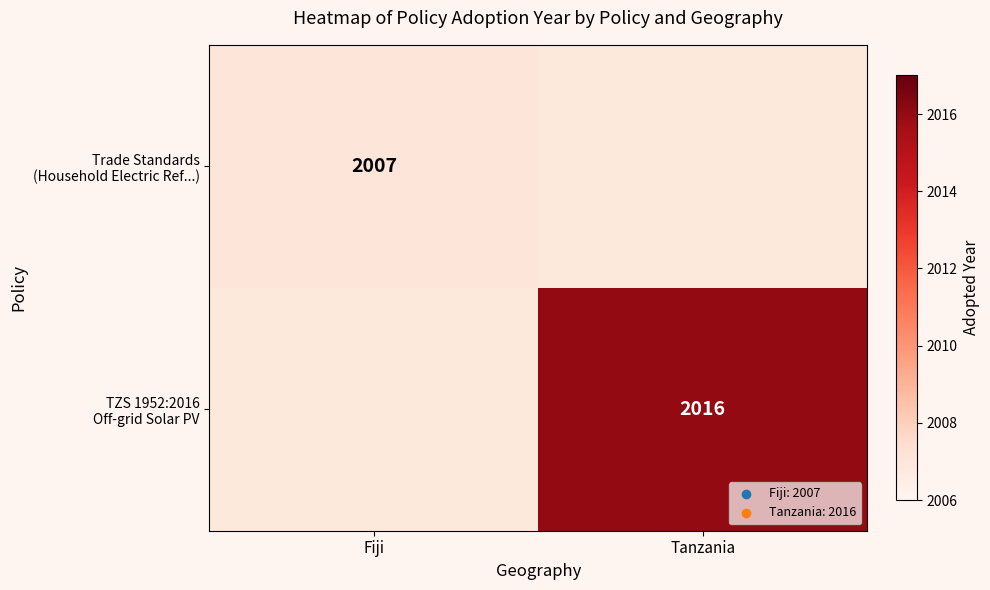

Is the value of TZS 1952:2016 Off-grid Solar PV at Fiji greater than the value of Trade Standards (Household Electric Ref...) at Tanzania?

No